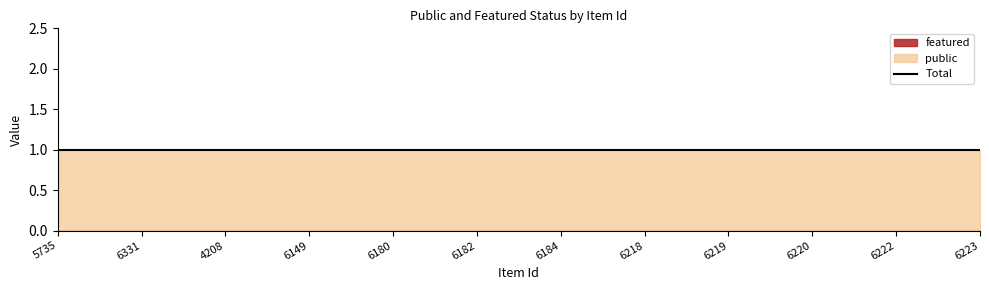

Rank the series by their average value, from lowest to highest.

featured, public